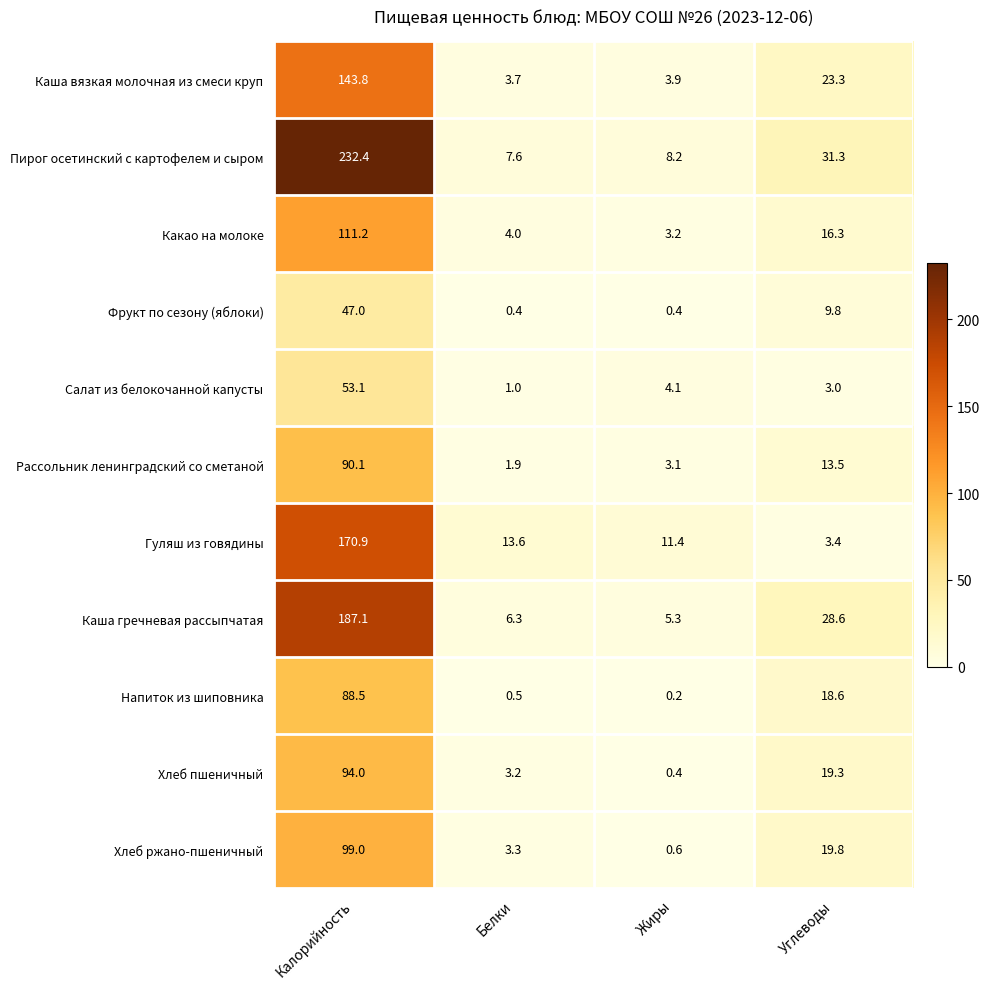

What is the difference between the Какао на молоке values at Калорийность and Жиры?

108.0